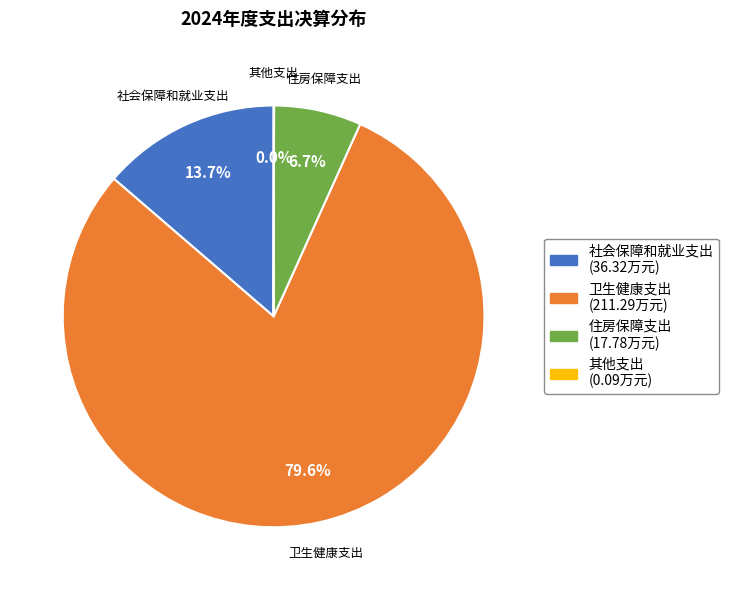

How much of the chart is everything except 住房保障支出?

93.3%